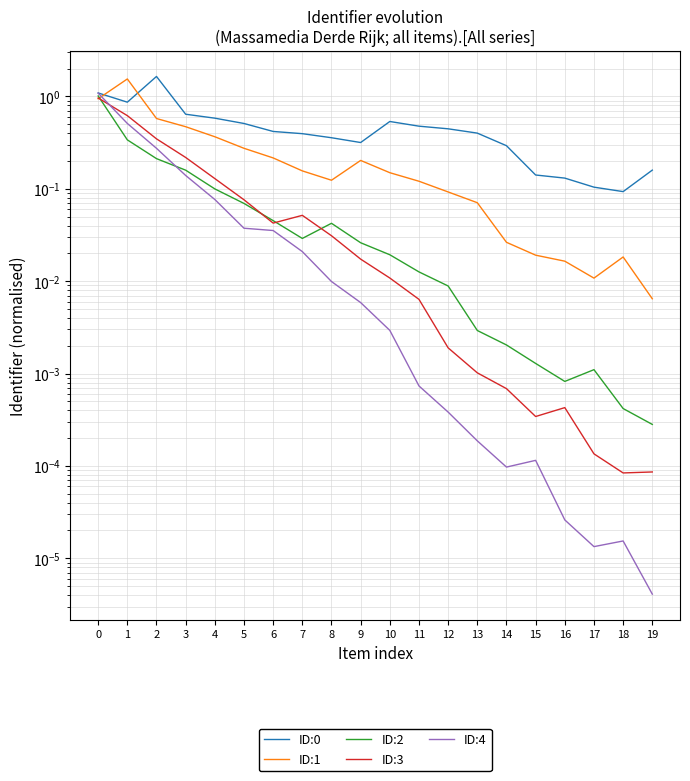

Reading left to right, list all the values displayed in this chart.

ID:0: 1.1	0.9	1.6	0.6	0.6	0.5	0.4	0.4	0.4	0.3	0.5	0.5	0.4	0.4	0.3	0.1	0.1	0.1	0.1	0.2
ID:1: 0.9	1.5	0.6	0.5	0.4	0.3	0.2	0.2	0.1	0.2	0.1	0.1	0.1	0.1	0.0	0.0	0.0	0.0	0.0	0.0
ID:2: 1.0	0.3	0.2	0.2	0.1	0.1	0.0	0.0	0.0	0.0	0.0	0.0	0.0	0.0	0.0	0.0	0.0	0.0	0.0	0.0
ID:3: 1.0	0.6	0.3	0.2	0.1	0.1	0.0	0.1	0.0	0.0	0.0	0.0	0.0	0.0	0.0	0.0	0.0	0.0	0.0	0.0
ID:4: 1.1	0.5	0.3	0.1	0.1	0.0	0.0	0.0	0.0	0.0	0.0	0.0	0.0	0.0	0.0	0.0	0.0	0.0	0.0	0.0